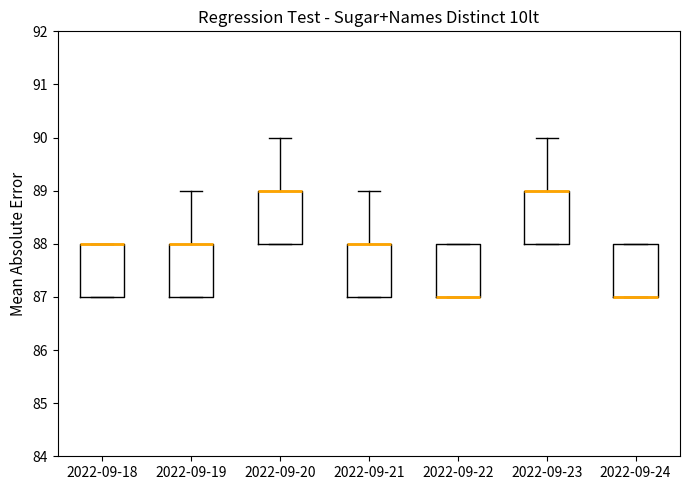

Where is the lower edge of the box for 2022-09-19 on the y-axis? The values are not printed on the chart, so give them approximately, as read against the axis.

87